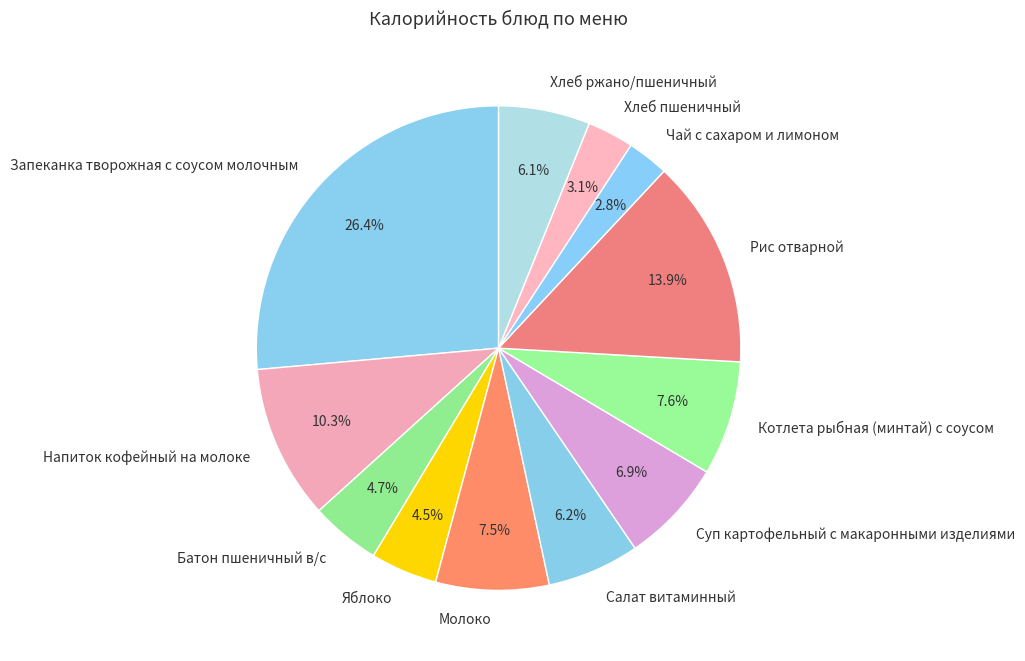

Count the number of slices in the pie.

12